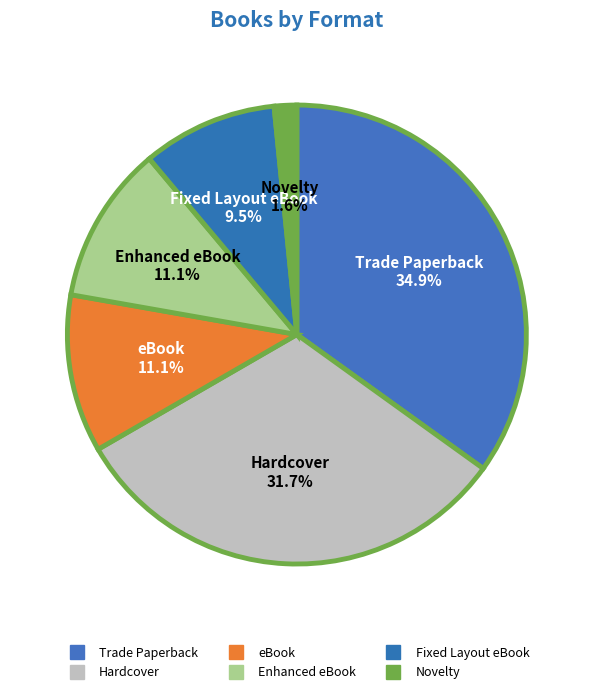

Does Fixed Layout eBook account for over 50% of the chart?

No